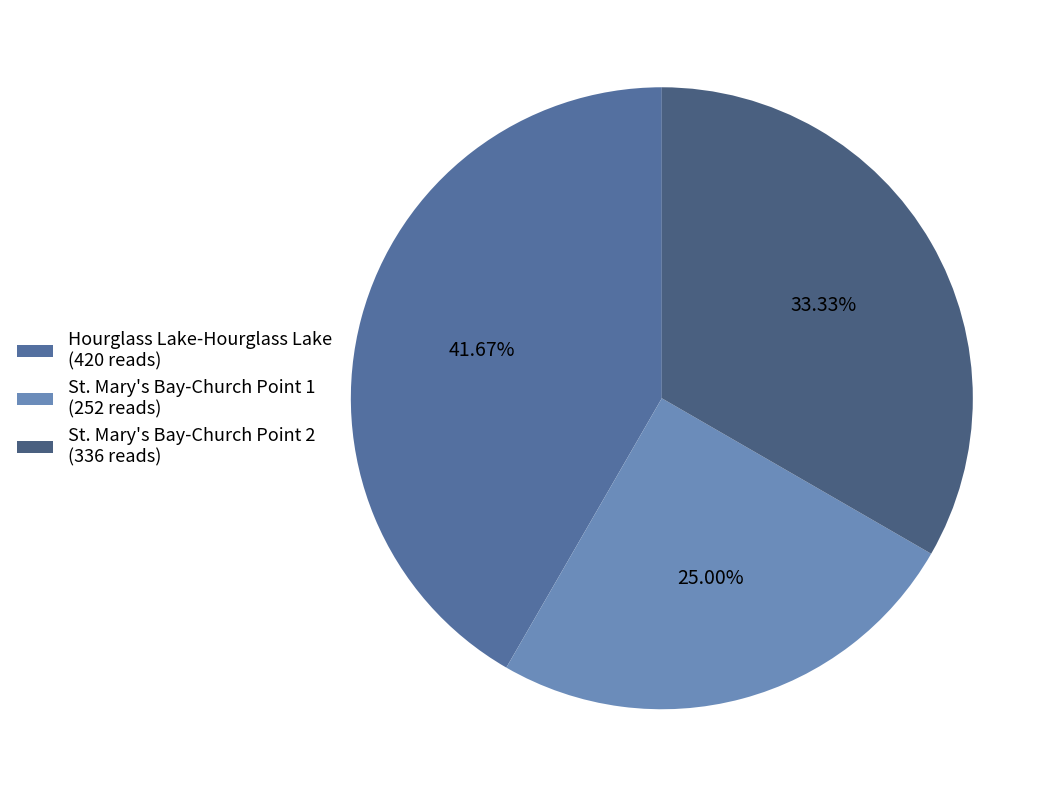

Rank the categories by value from highest to lowest.

Hourglass Lake-Hourglass Lake, St. Mary's Bay-Church Point 2, St. Mary's Bay-Church Point 1